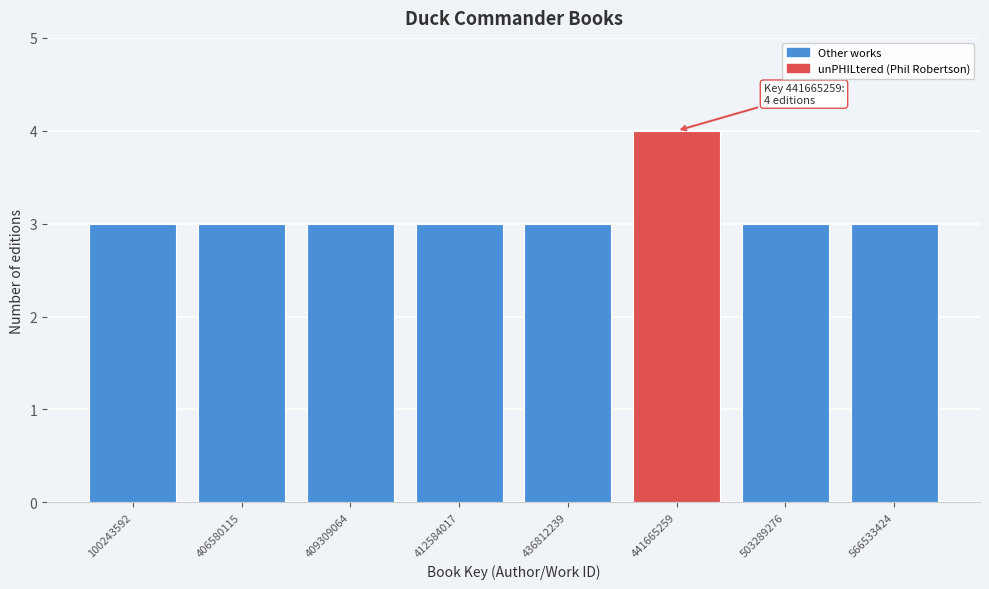

Reading left to right, what are all the values shown in this chart?

100243592=3	406580115=3	409309064=3	412584017=3	436812239=3	441665259=4	503289276=3	566533424=3